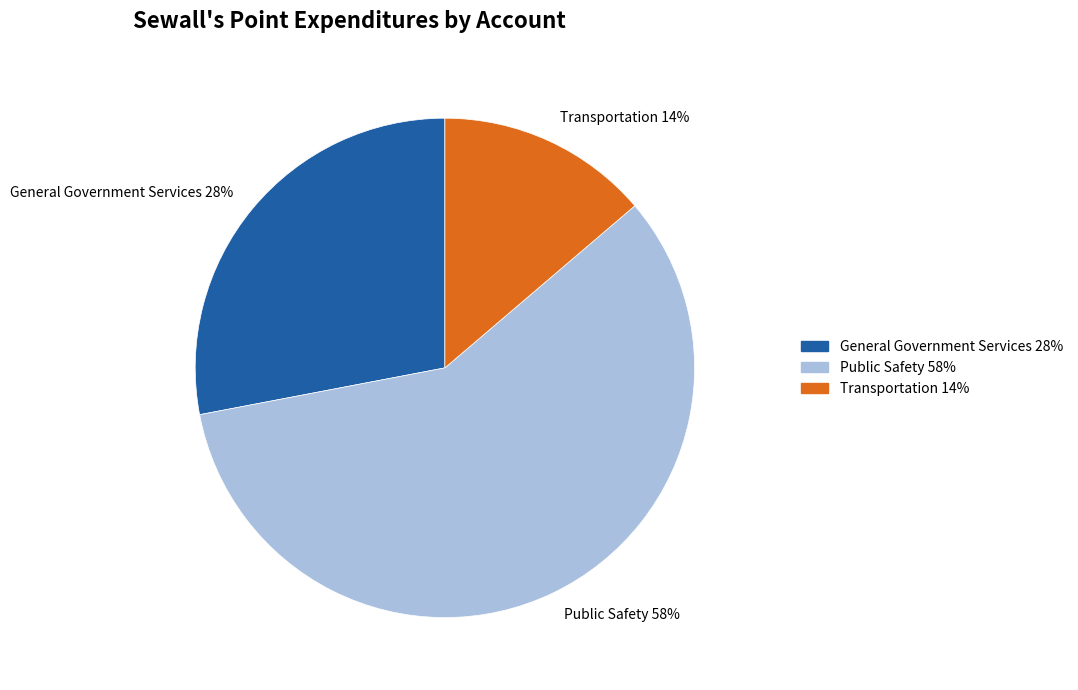

To the nearest percent, what is the combined percentage of Public Safety and General Government Services?

86%